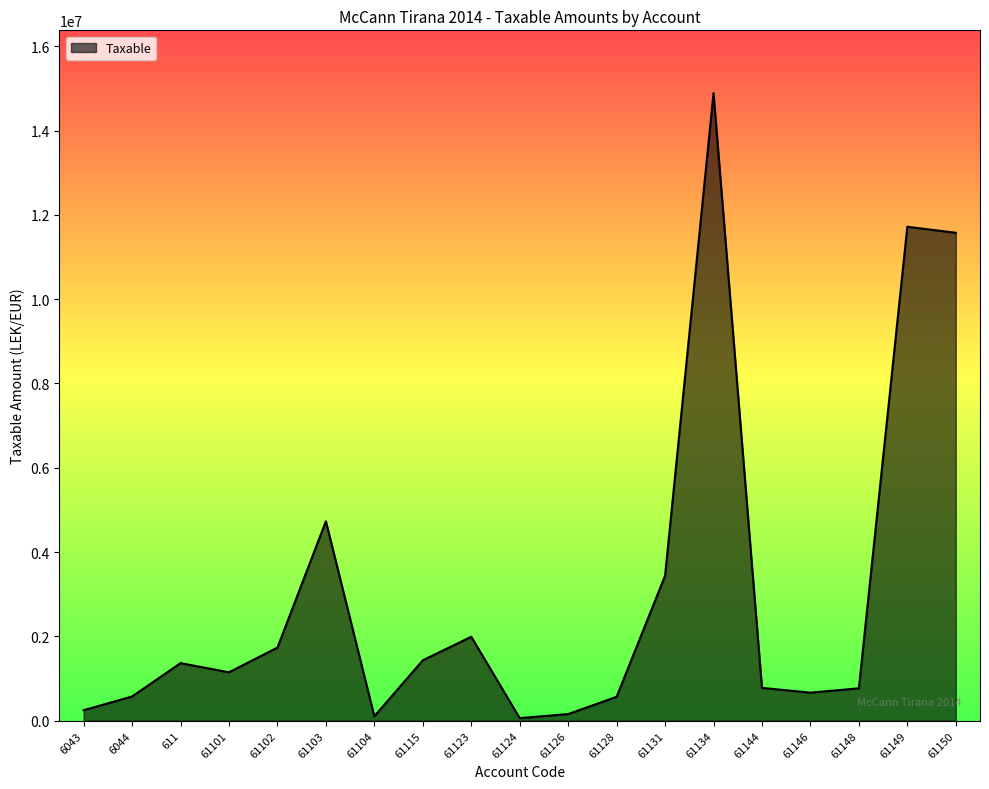

Is it true that the value at 61123 is 446391.8?

False